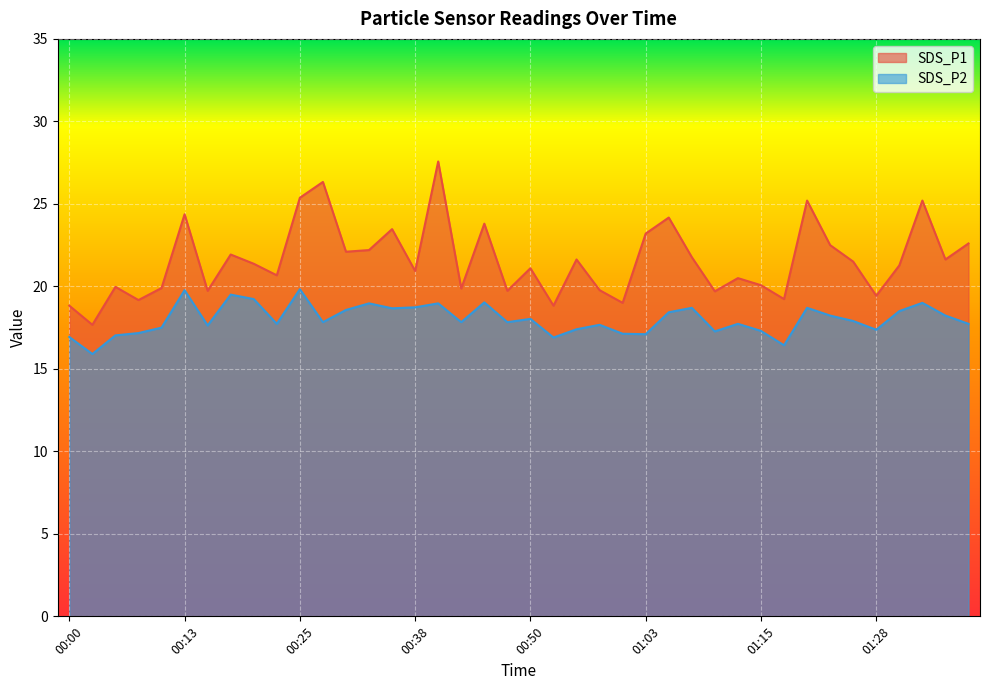

What is the value of the SDS_P2 point at the 13th from the left?

18.6